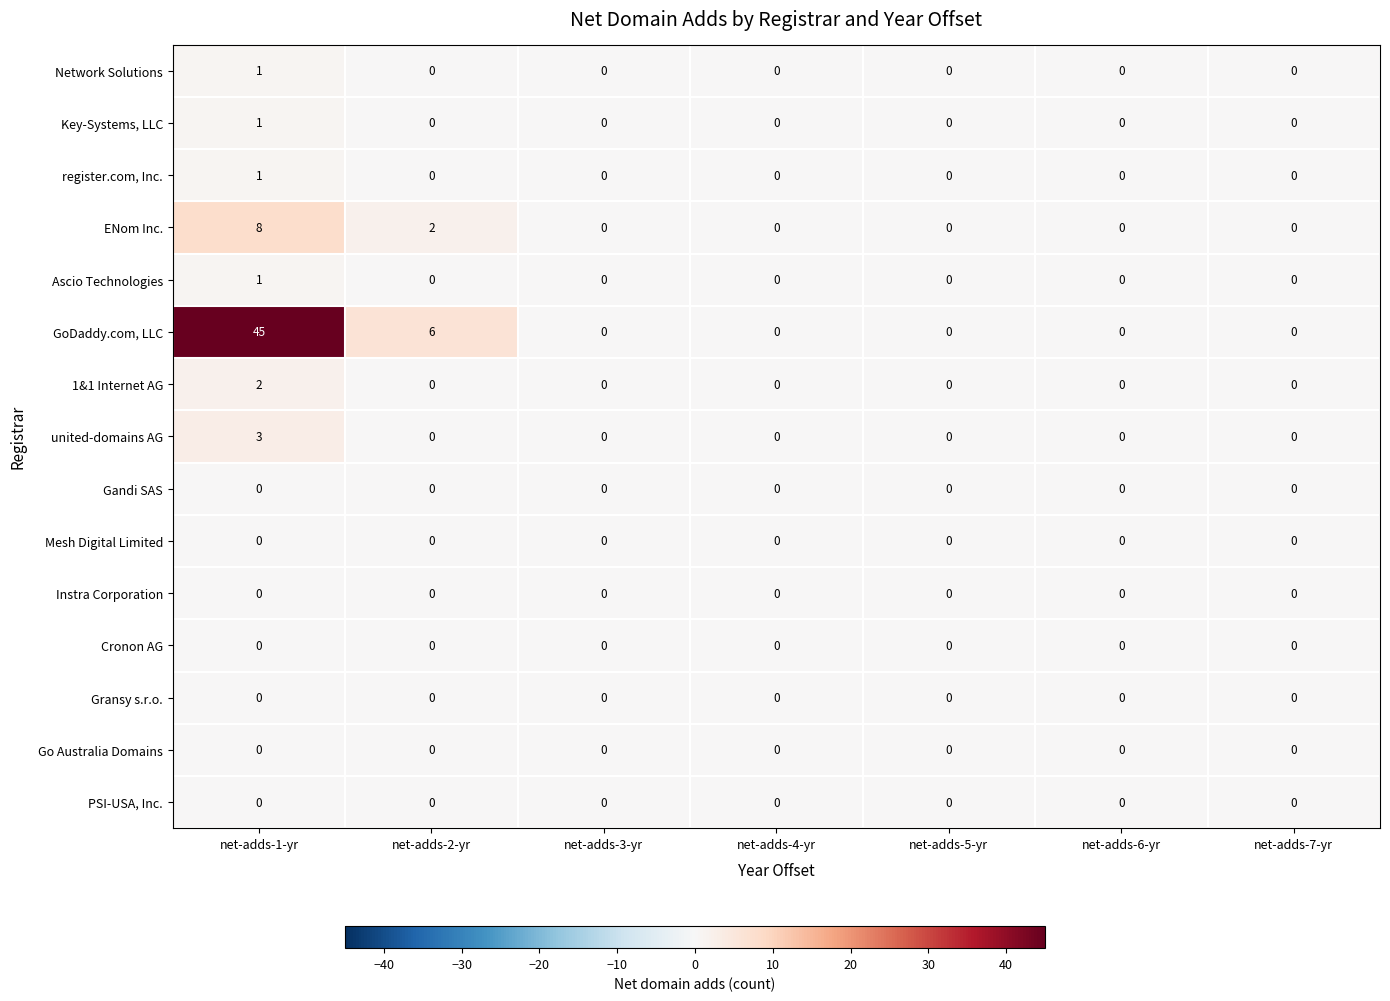

Which series has the largest range (max minus min)?

GoDaddy.com, LLC